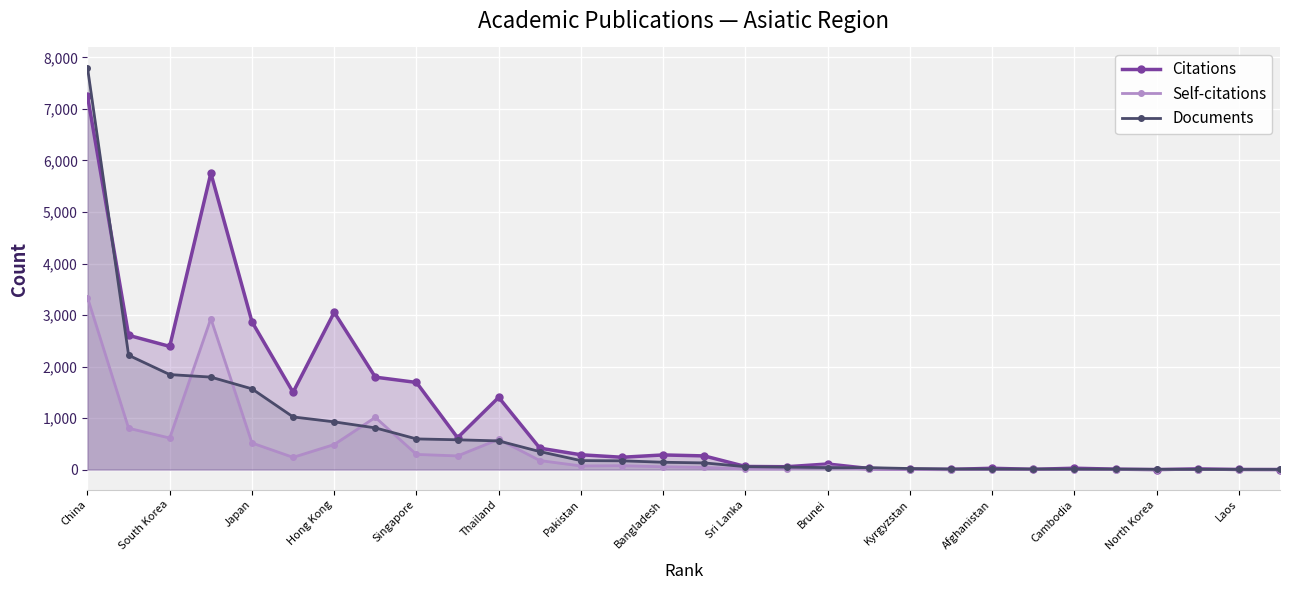

Which series has the widest spread of values?

Documents